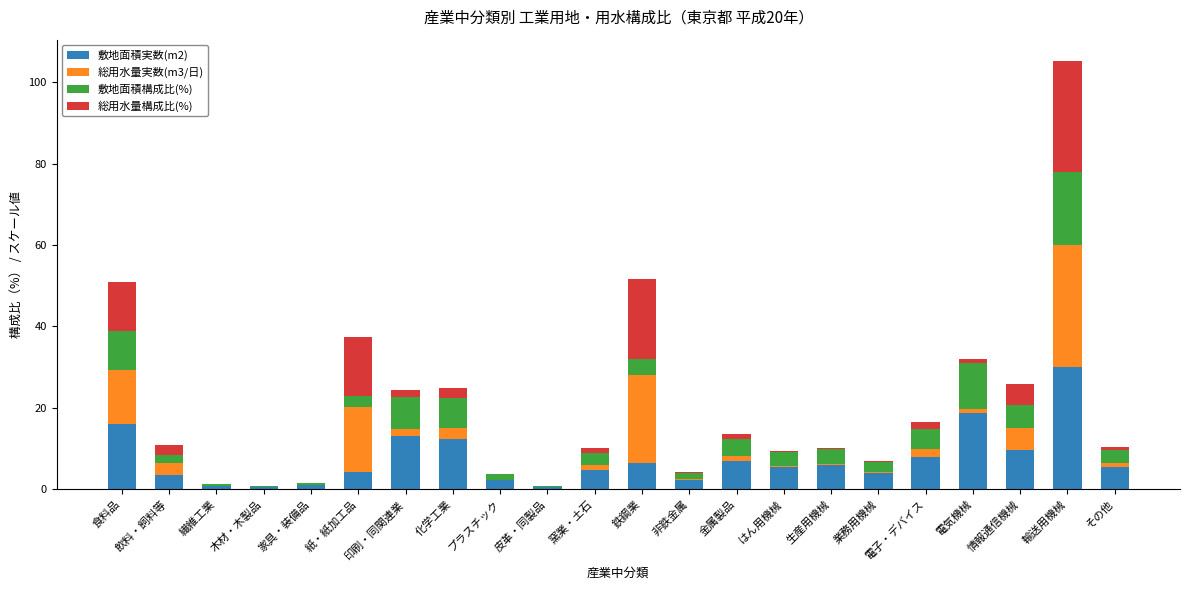

Does the chart contain stacked bars?

Yes